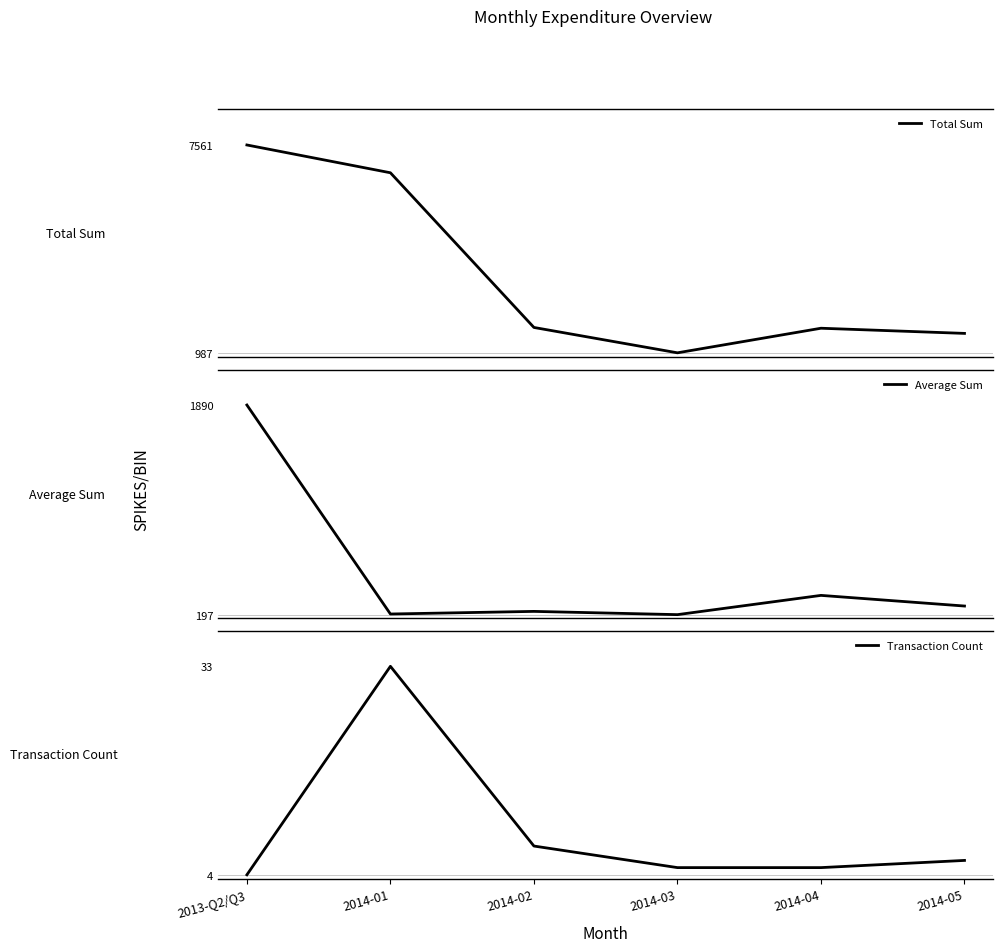

What position from the right is 2014-05?

1